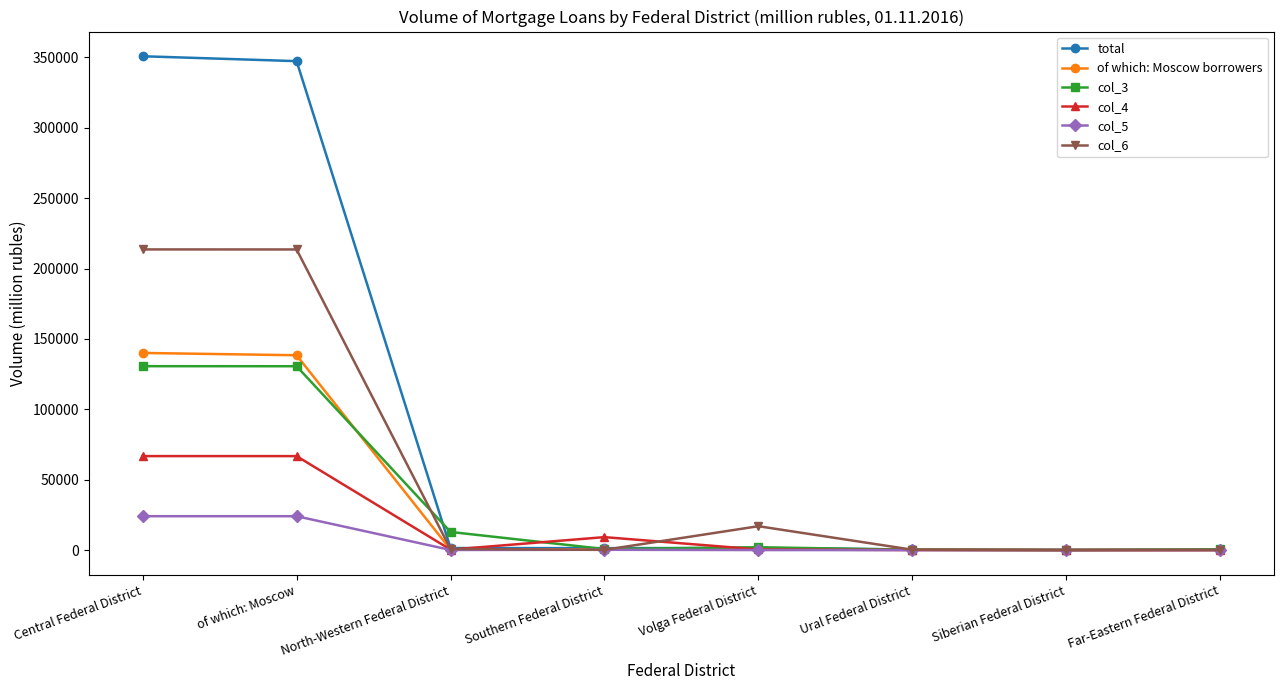

Which series has the largest range (max minus min)?

total